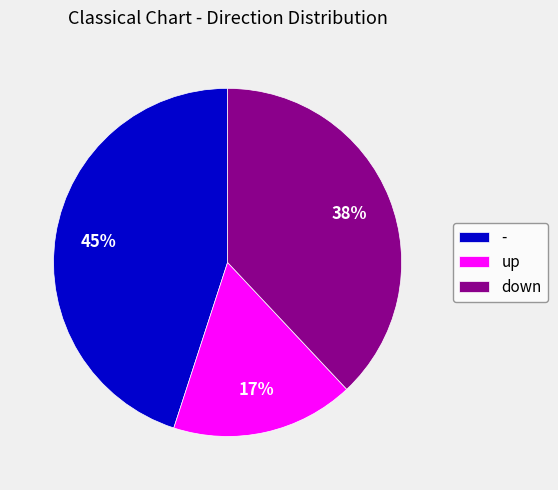

Do down and up together represent more than half of the pie?

Yes